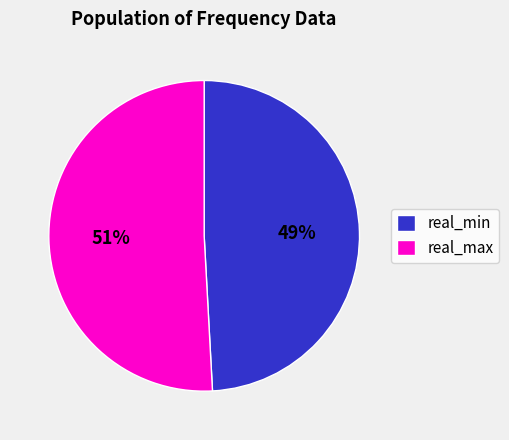

Between real_min and real_max, which is larger?

real_max